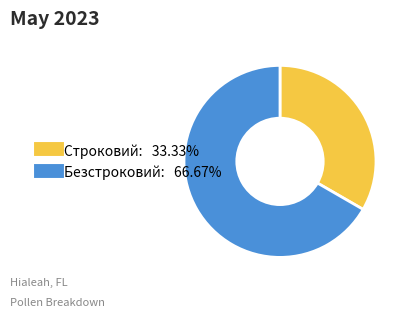

How many segments does this pie chart have?

2